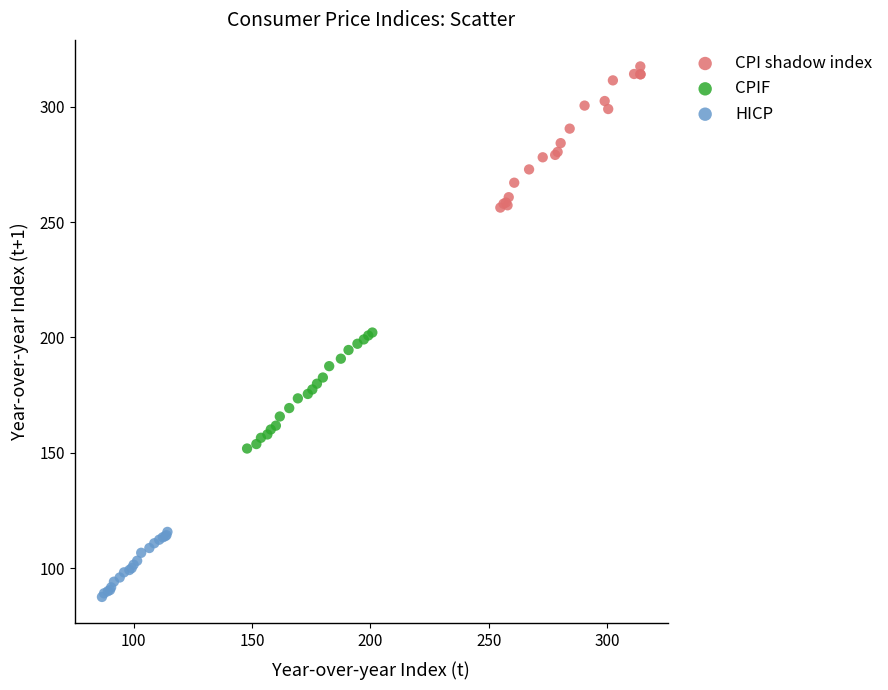

Which series has the widest spread of Y values?

CPI shadow index